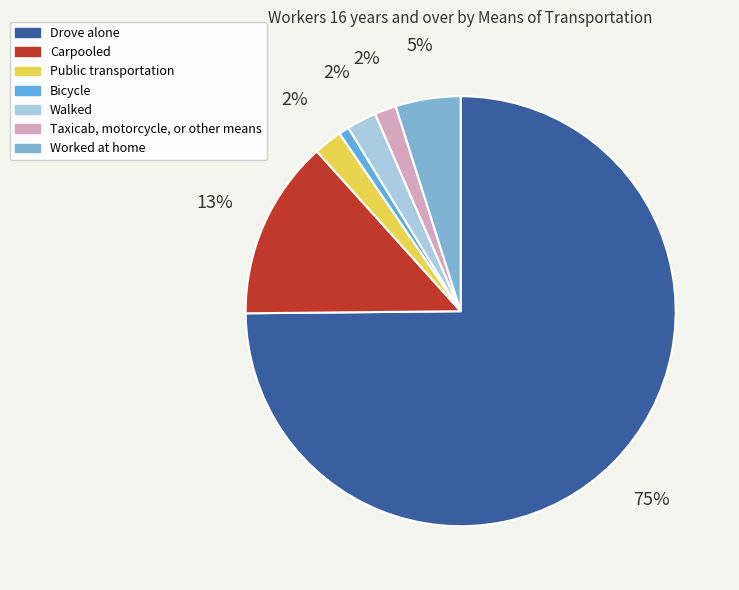

How many slices are in this pie chart?

7